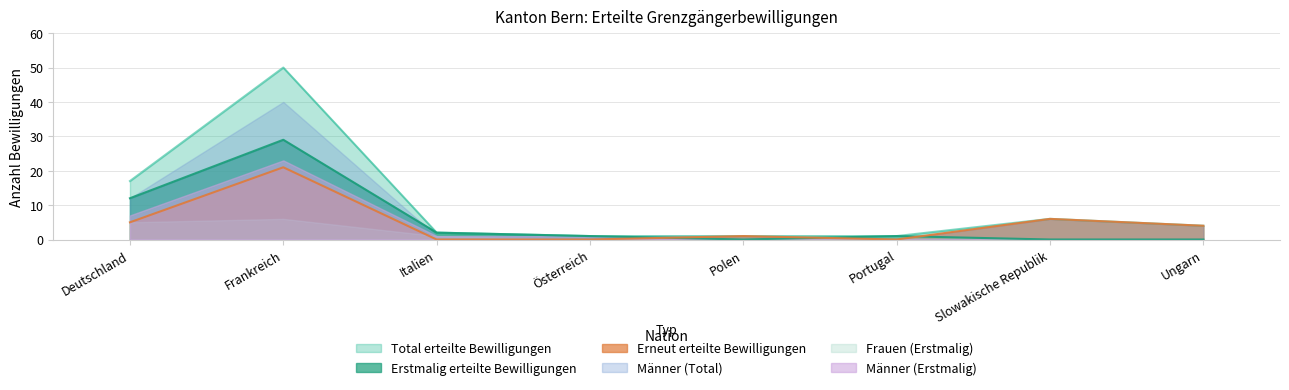

Which series has the largest total across all categories?

Total erteilte Bewilligungen